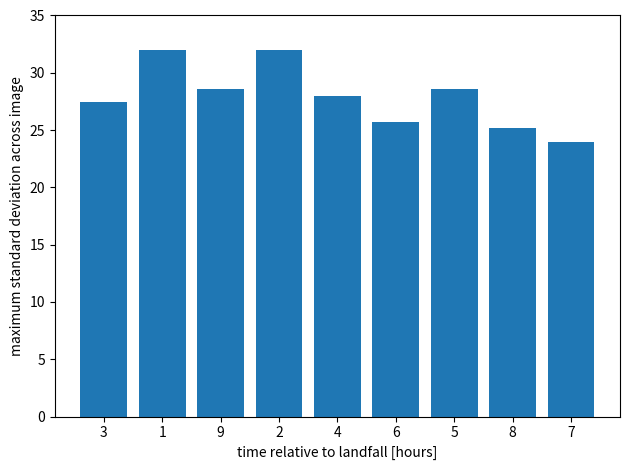

What is the difference between the maximum and second lowest values?

6.9